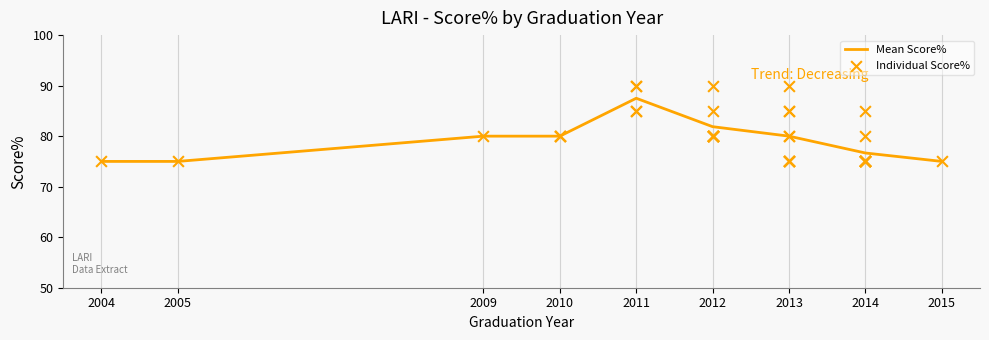

Which has a higher value, 2010 or 2012?

2012